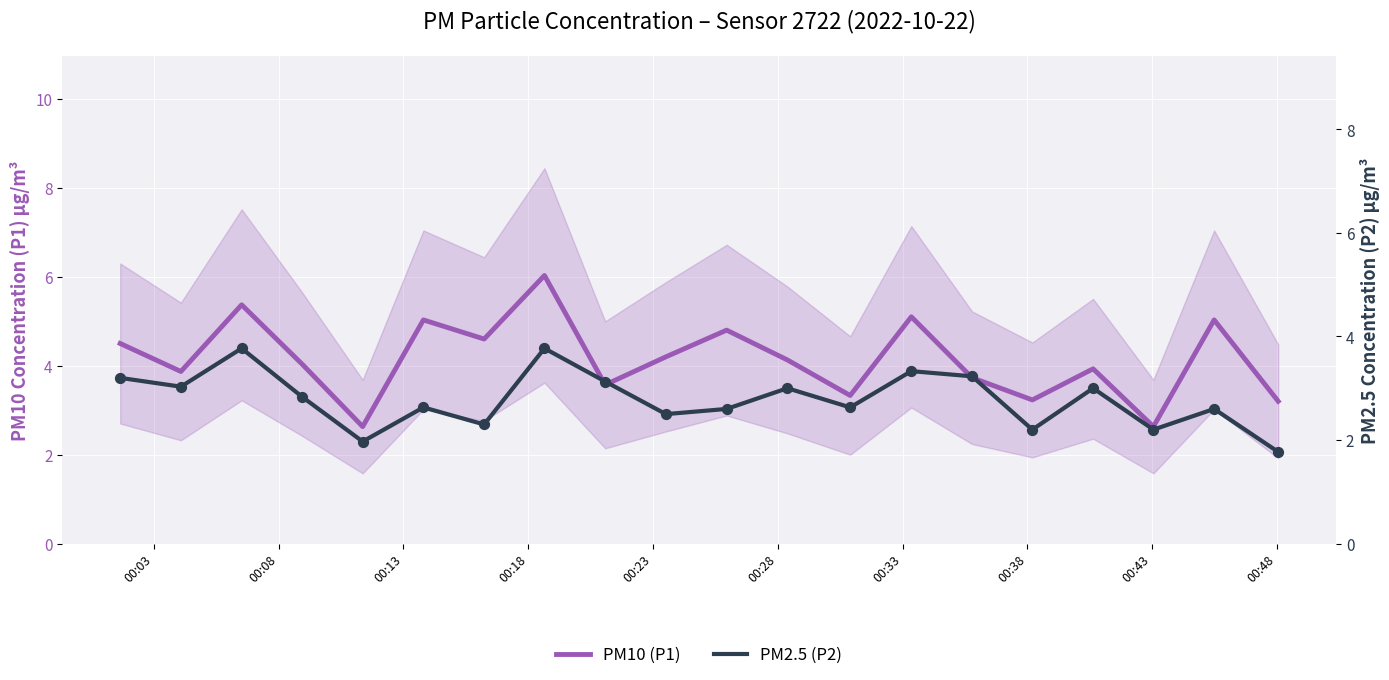

Which series has the largest total across all categories?

PM10 (P1)